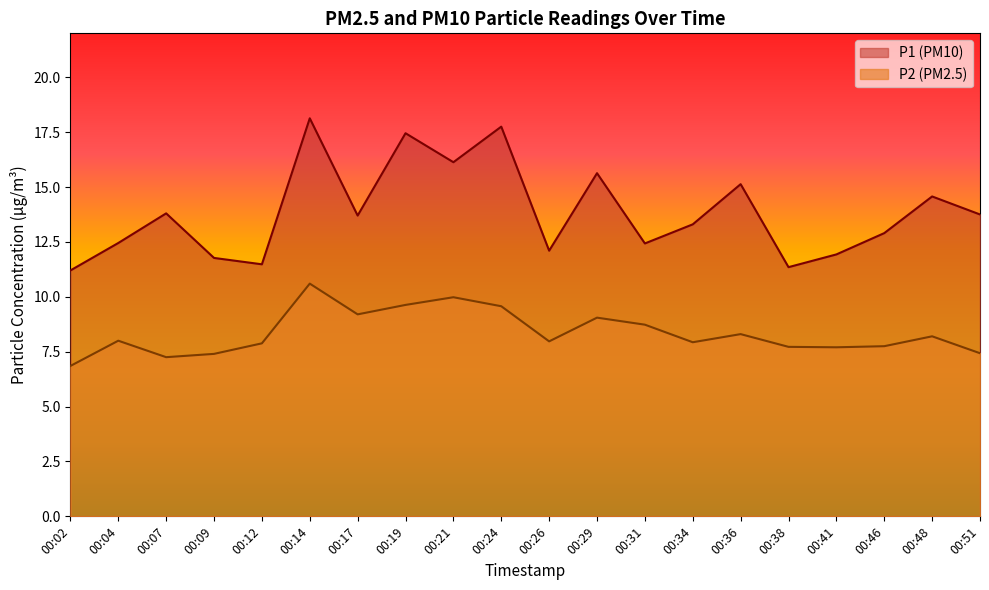

Rank the categories by P1 value from highest to lowest.

00:14, 00:24, 00:19, 00:21, 00:29, 00:36, 00:48, 00:07, 00:51, 00:17, 00:34, 00:46, 00:04, 00:31, 00:26, 00:41, 00:09, 00:12, 00:38, 00:02